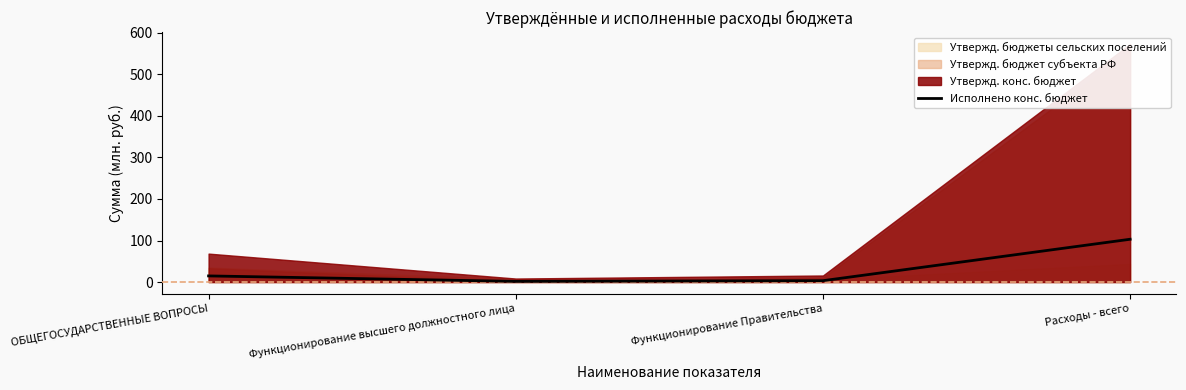

The value at ОБЩЕГОСУДАРСТВЕННЫЕ ВОПРОСЫ is 5.5. True or false?

False